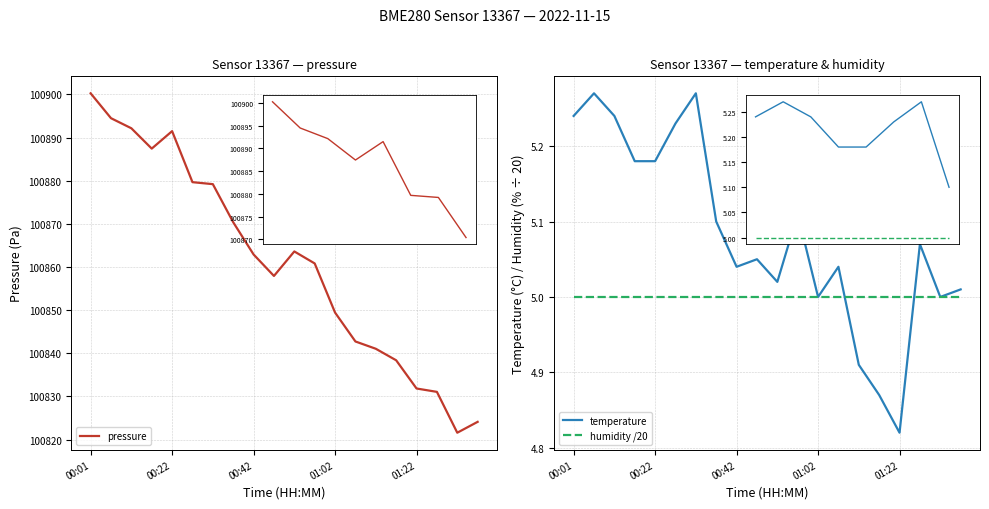

Is this an area chart (filled region under the line)?

No